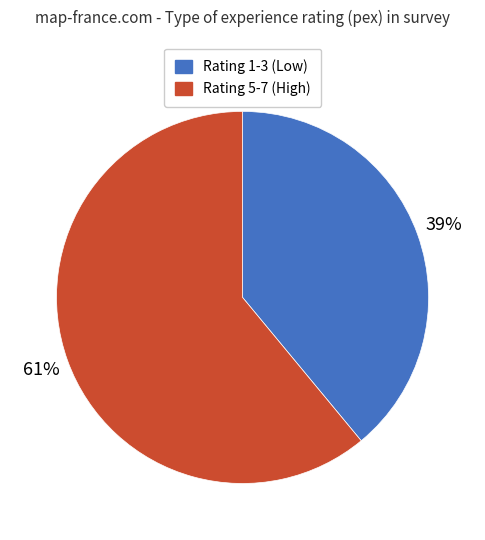

To the nearest percent, what is the combined percentage of Rating 5-7 (High) and Rating 1-3 (Low)?

100%